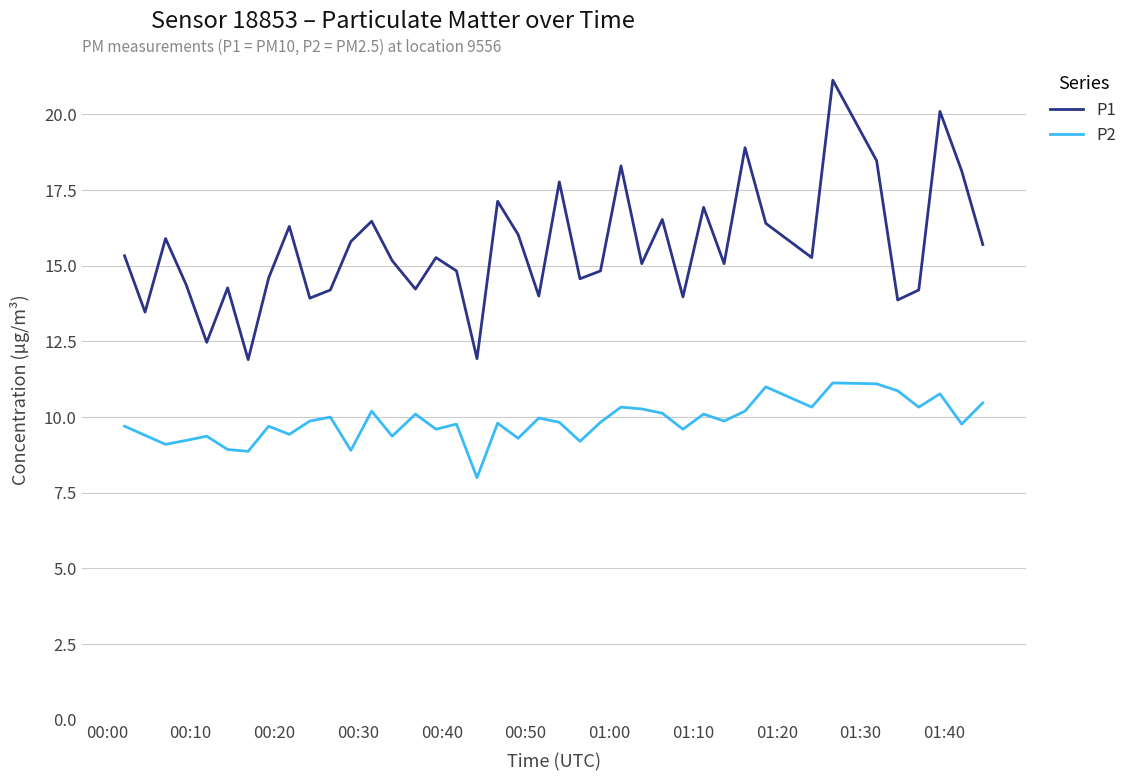

Is this an area chart (filled region under the line)?

No